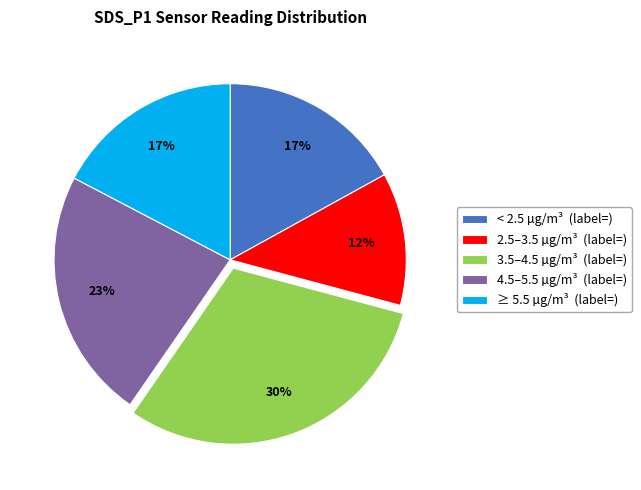

Which category has the biggest portion of the pie?

3.5–4.5 µg/m³ (label=)